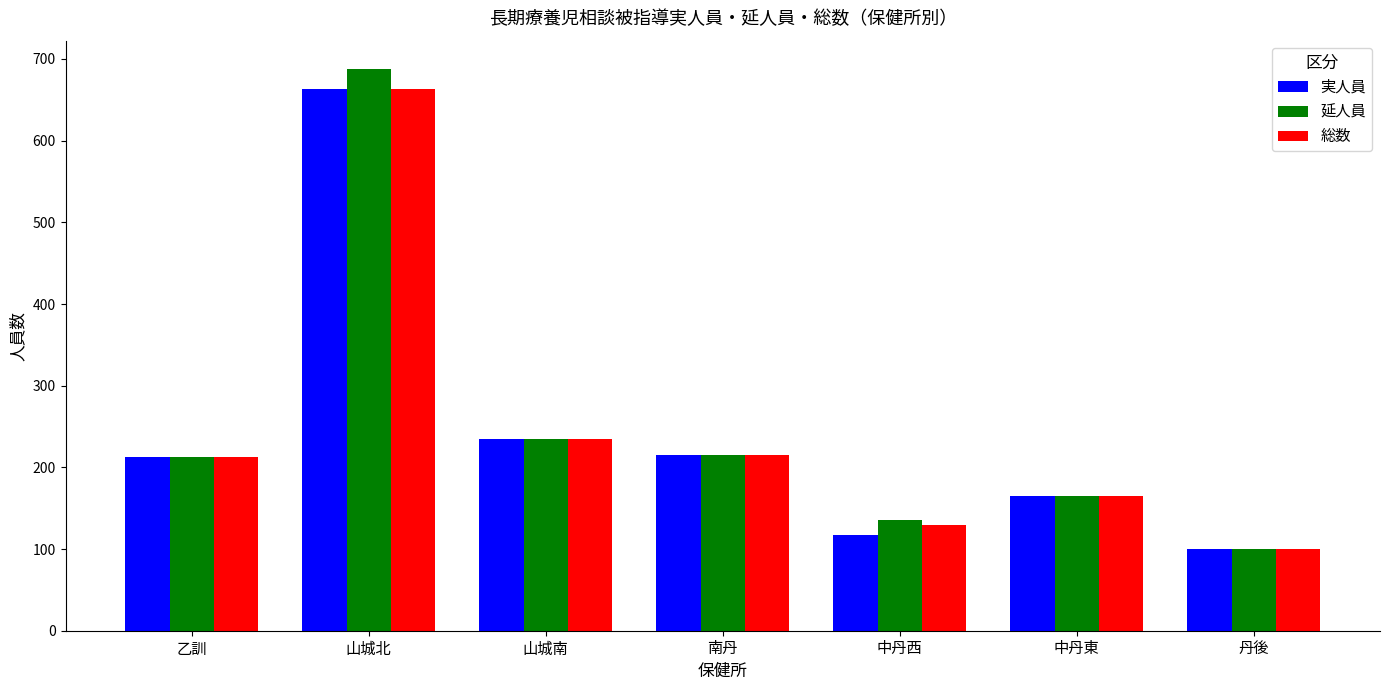

At which category does the chart reach its peak across all series?

山城北